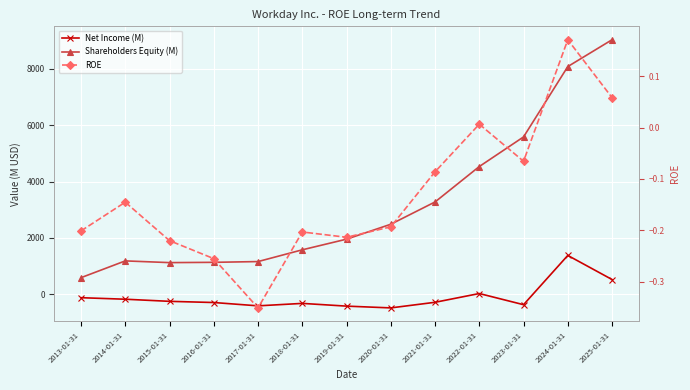

Where is the first local minimum for Shareholders Equity (M)?

2015-01-31